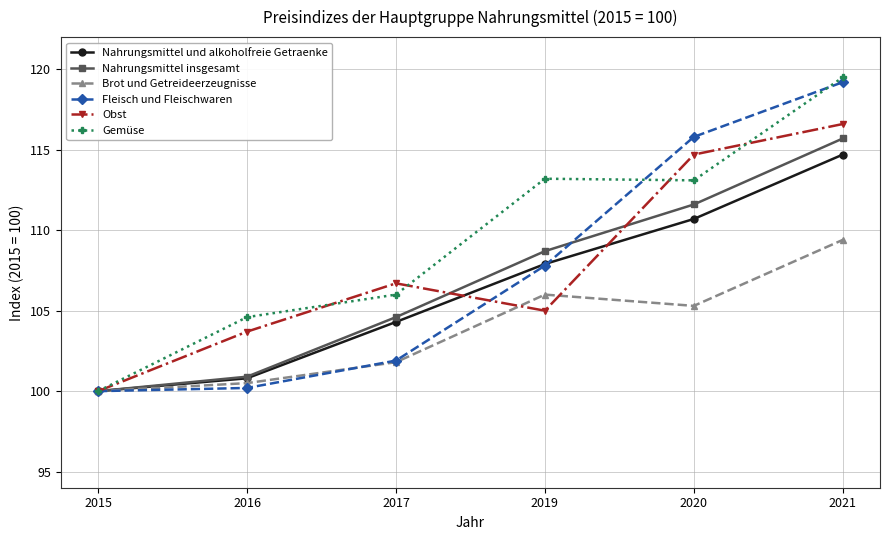

What is the smallest value displayed?

100.0